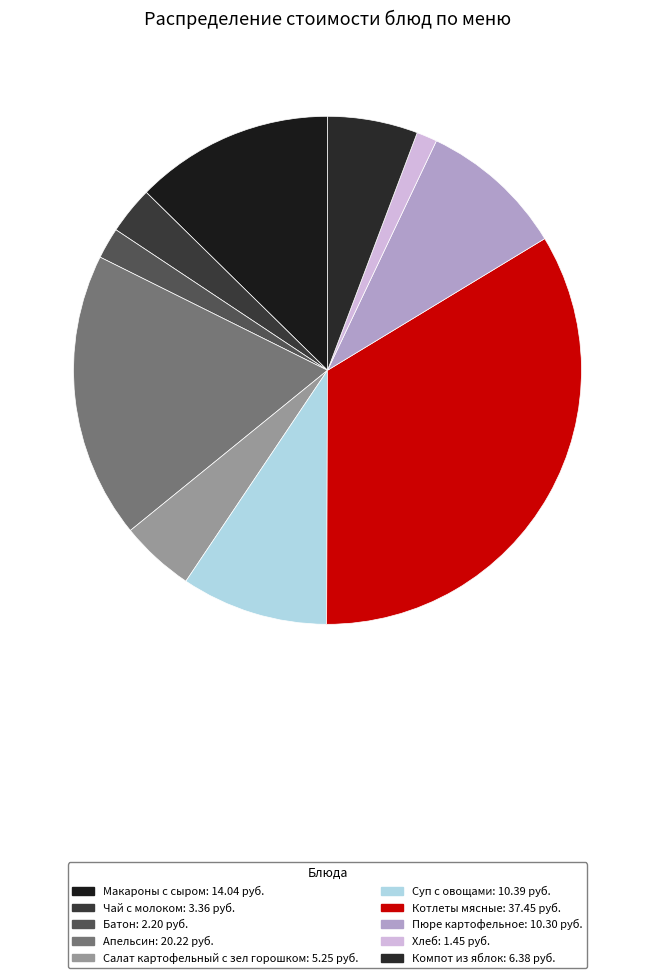

True or false: Чай с молоком accounts for 3% of the total.

True